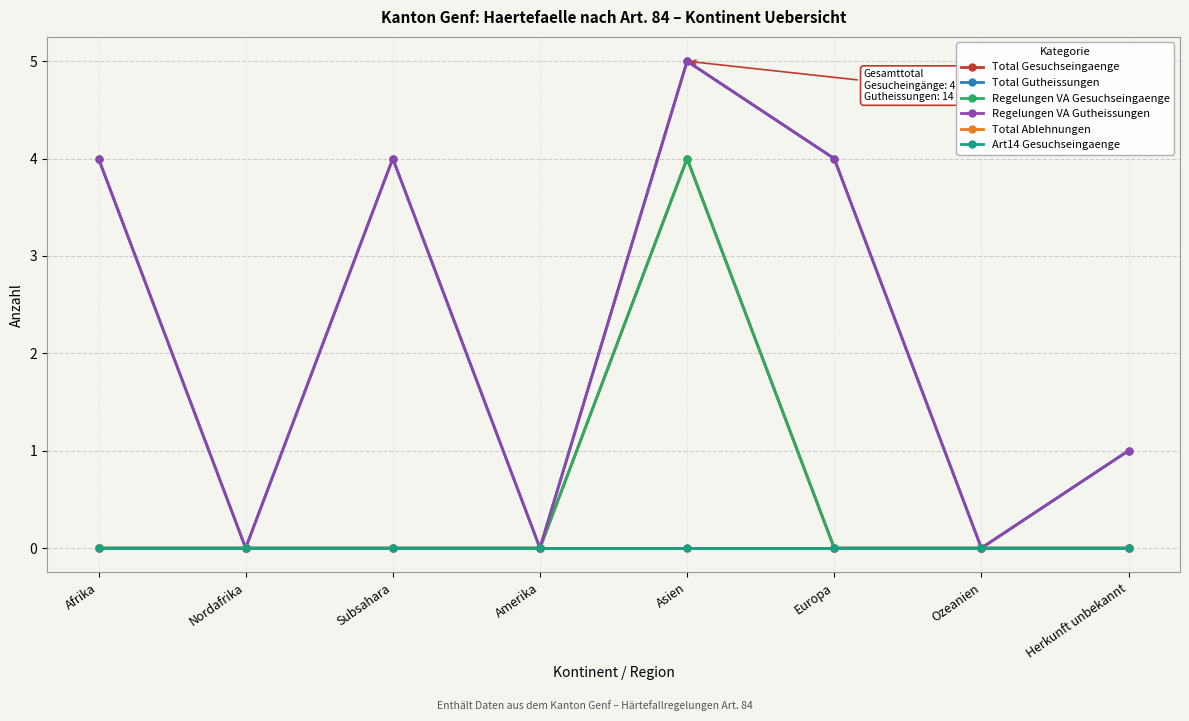

What is the label of the 3rd point from the right?

Europa